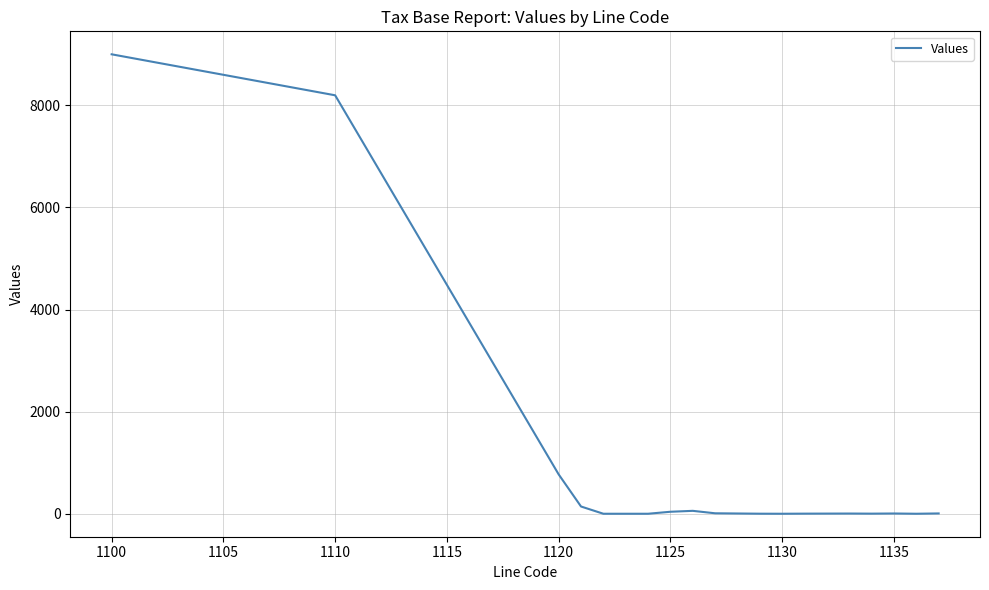

What is the maximum value shown in the chart?

9001